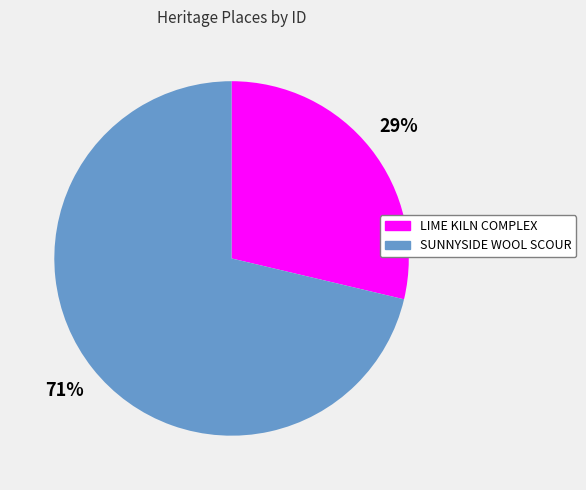

What percentage is the LIME KILN COMPLEX slice, to the nearest percent?

29%